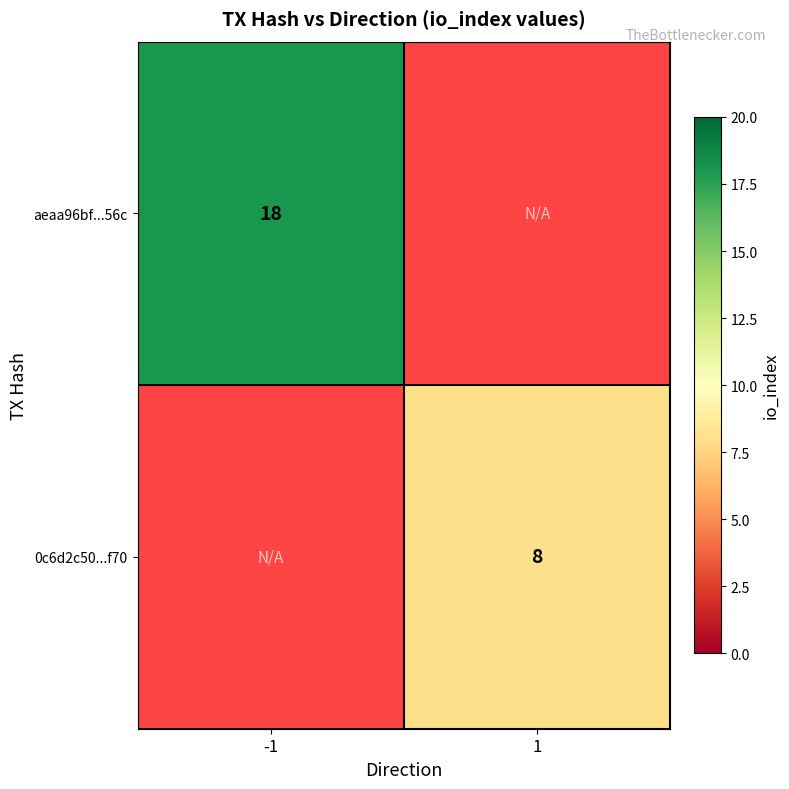

Which label corresponds to the smallest value in the chart?

1